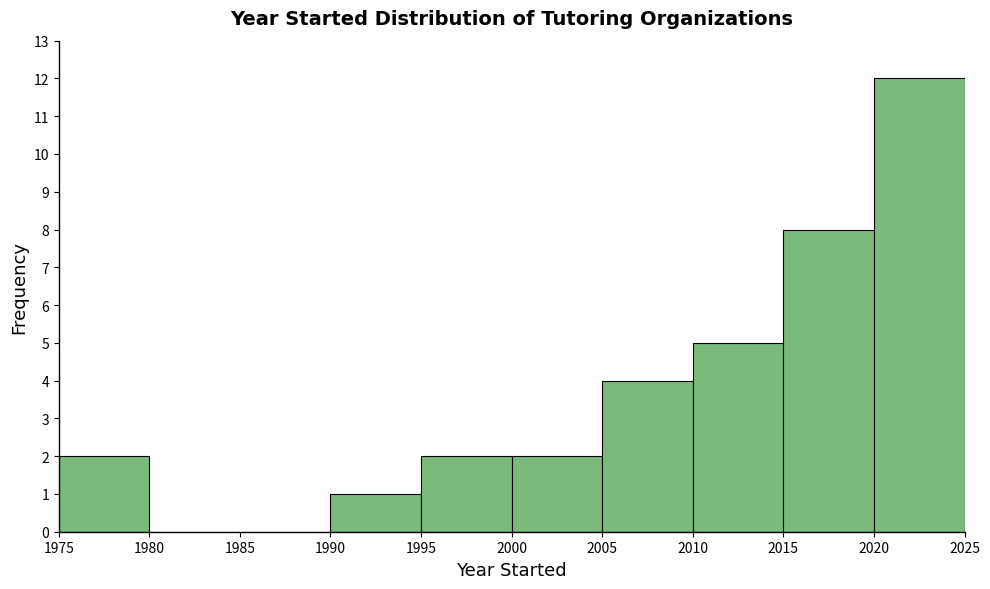

Which range on the x-axis has the tallest bar?

2020 to 2025